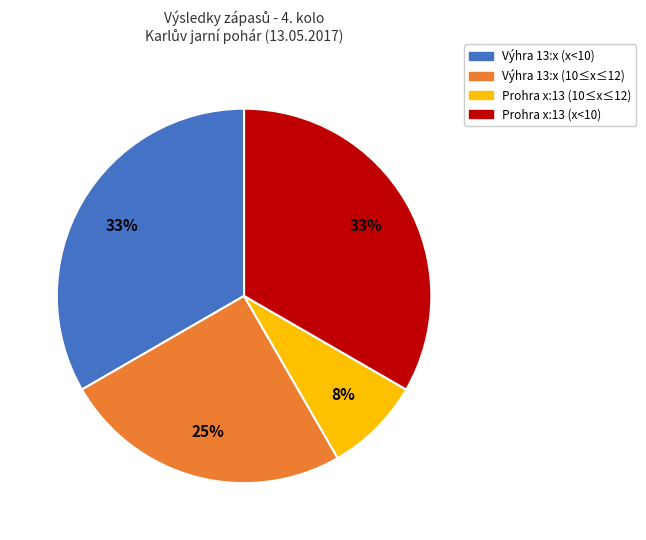

Between Prohra x:13 (x<10) and Prohra x:13 (10≤x≤12), which is larger?

Prohra x:13 (x<10)